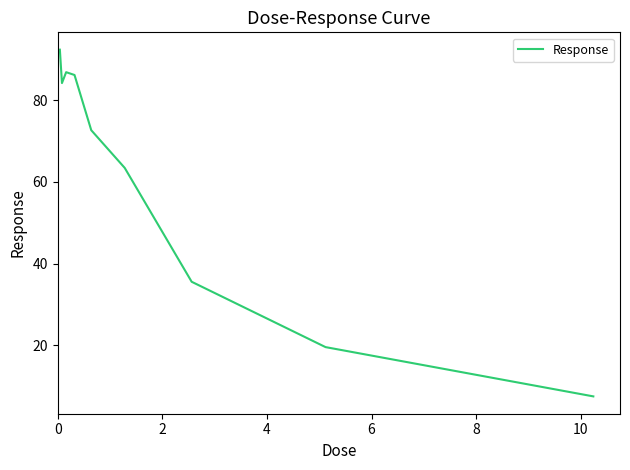

What is the difference between the maximum and minimum values?

84.9